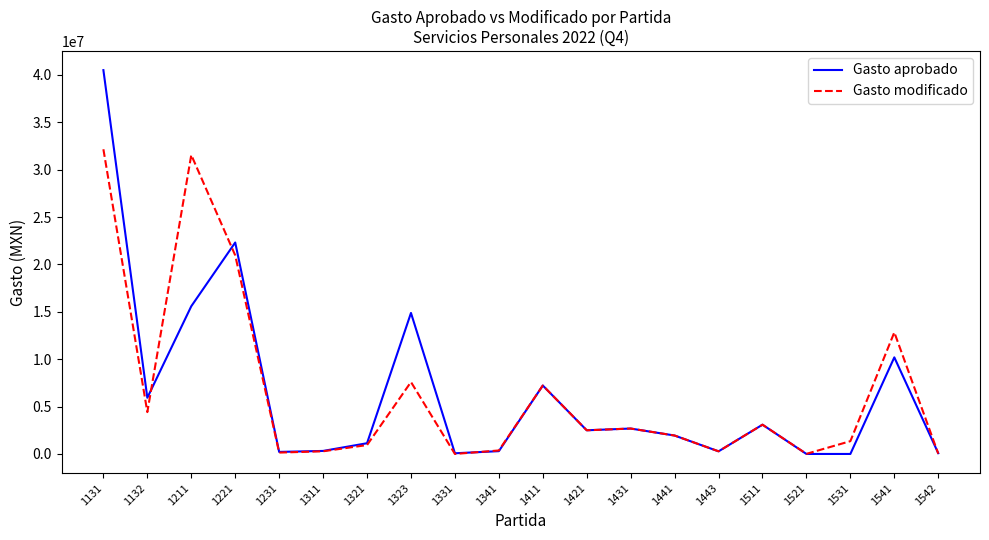

What is the average value of the Gasto modificado series?

6516080.2